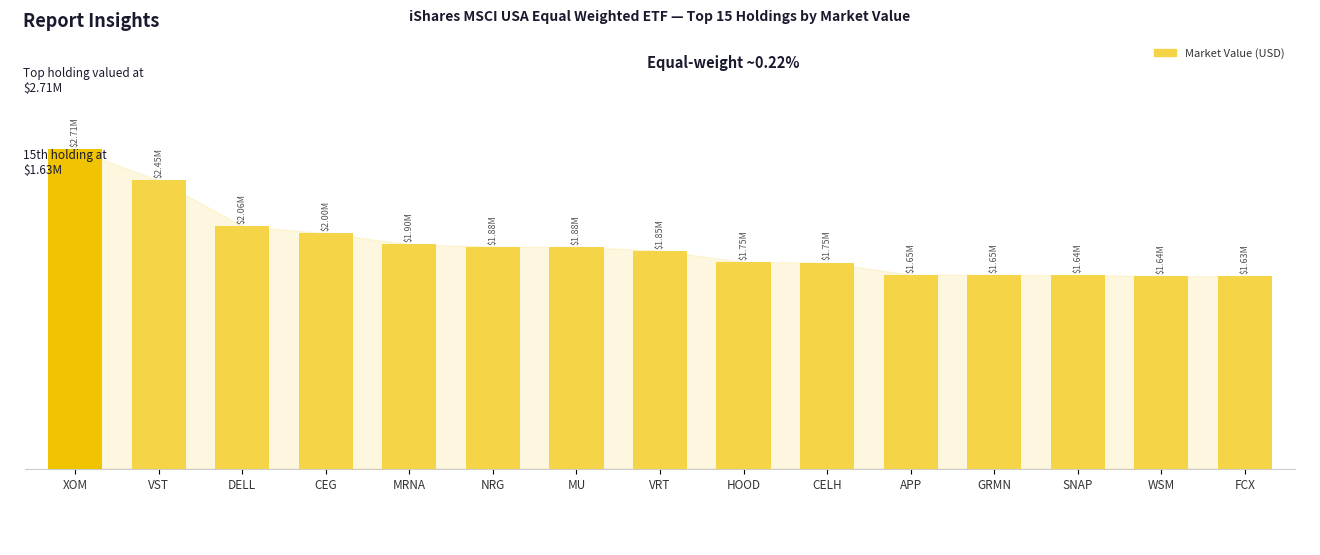

What is the change in value from APP to SNAP?

-3761.4